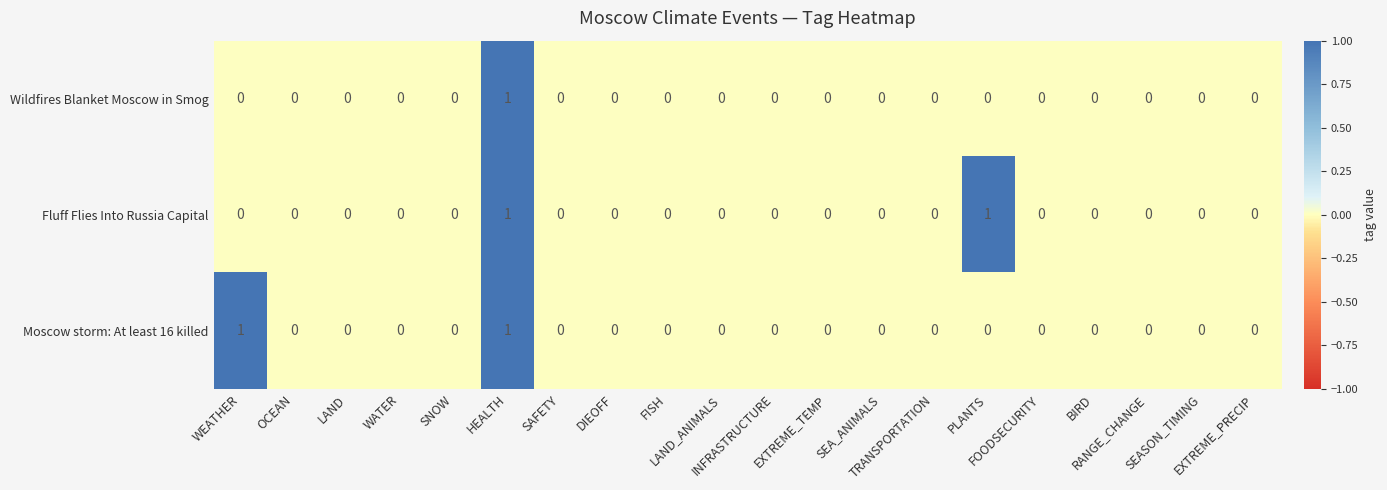

What is the total value across all series at WEATHER?

1